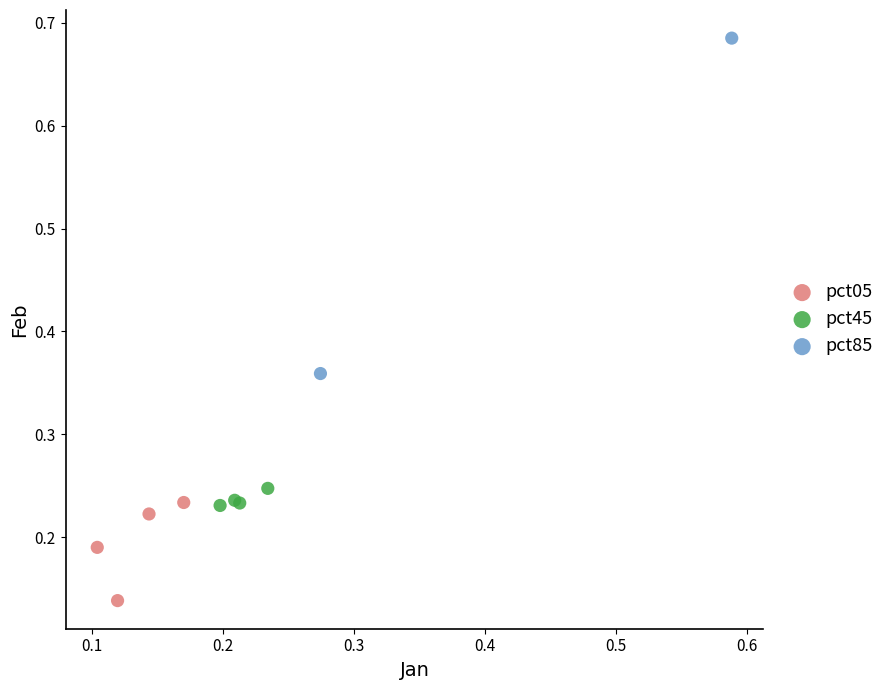

What are all the series names shown in the legend?

pct05, pct45, pct85